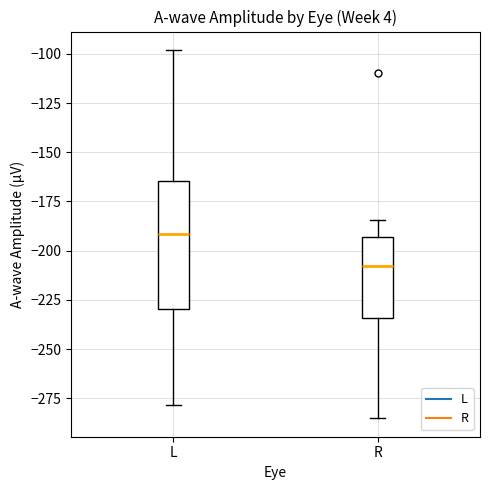

Where does the lower whisker of the box for L end on the y-axis? The values are not printed on the chart, so give them approximately, as read against the axis.

-280